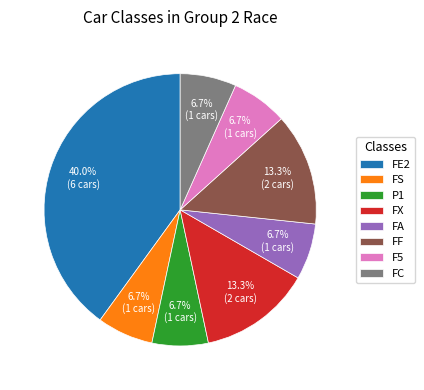

Which slice is the largest?

FE2